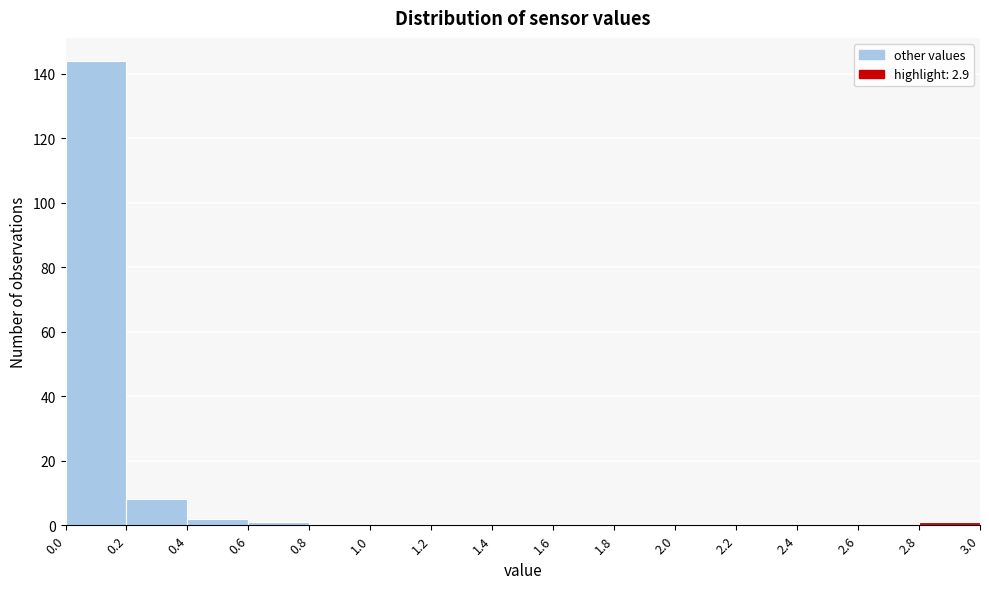

Reading left to right, transcribe this chart: for each bar, give the range it covers on the x-axis and its height. The values are not printed on the chart, so give them approximately, as read against the axis.

0.0 to 0.2: 144
0.2 to 0.4: 8
0.4 to 0.6: 2
0.6 to 0.8: under 2
0.8 to 1.0: 0
1.0 to 1.2: 0
1.2 to 1.4: 0
1.4 to 1.6: 0
1.6 to 1.8: 0
1.8 to 2.0: 0
2.0 to 2.2: 0
2.2 to 2.4: 0
2.4 to 2.6: 0
2.6 to 2.8: 0
2.8 to 3.0: under 2